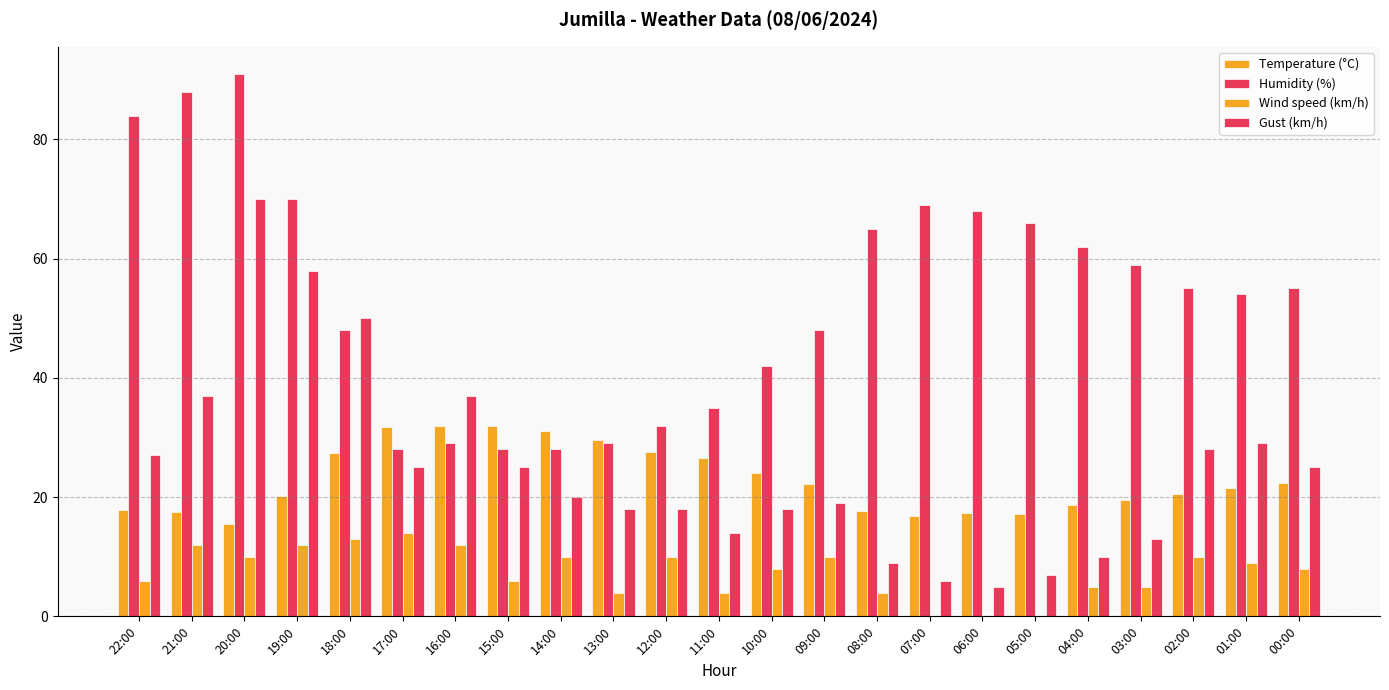

How many distinct data groups are displayed?

4